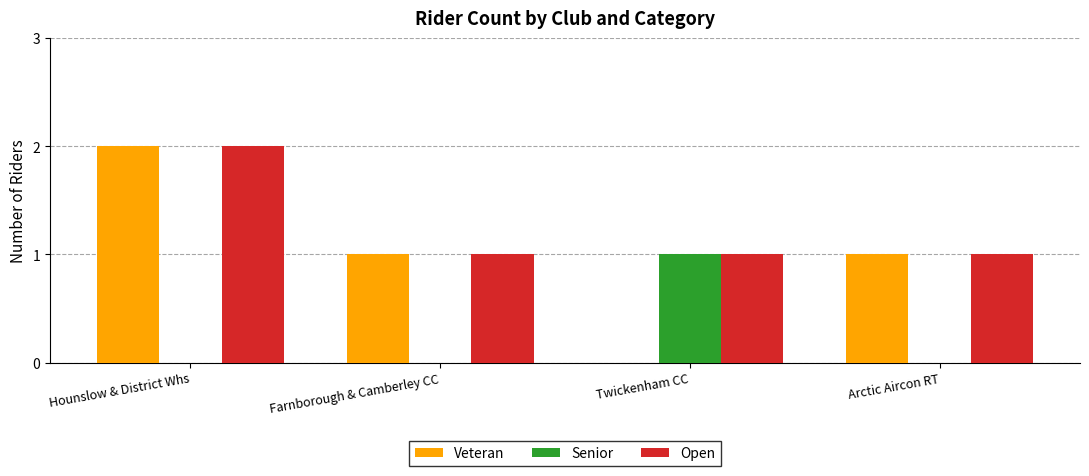

The Senior series shows 2 at Twickenham CC. True or false?

False